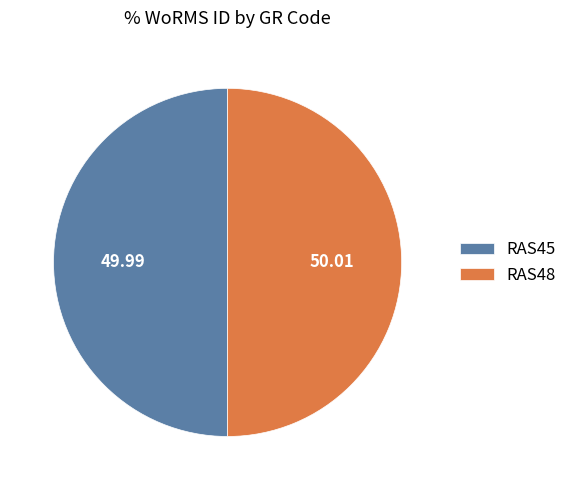

What is the ratio of the value at RAS48 to the value at RAS45?

1.0